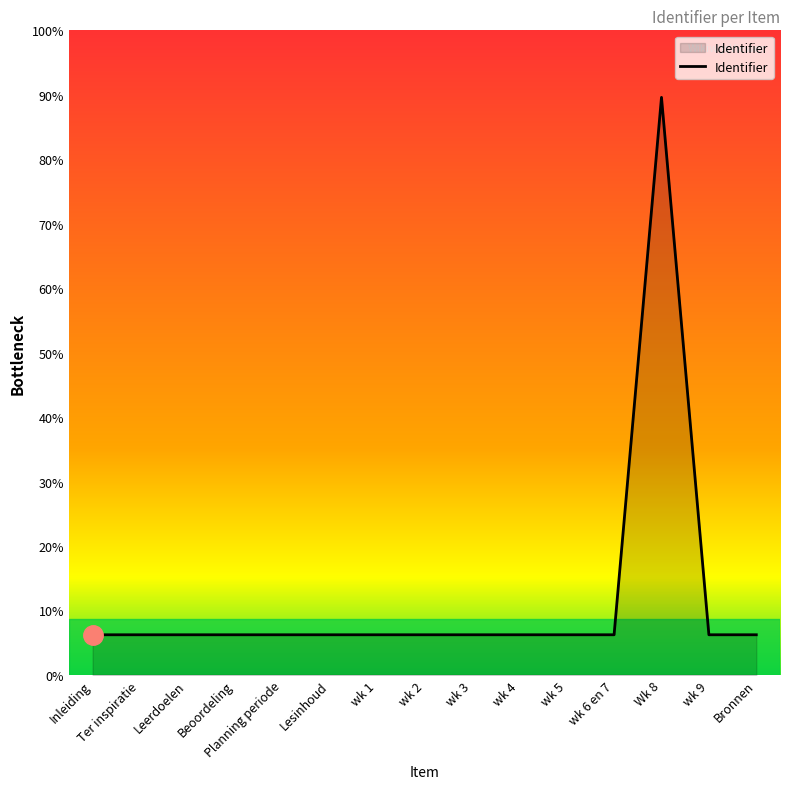

Between Bronnen and wk 9, which is larger?

Bronnen